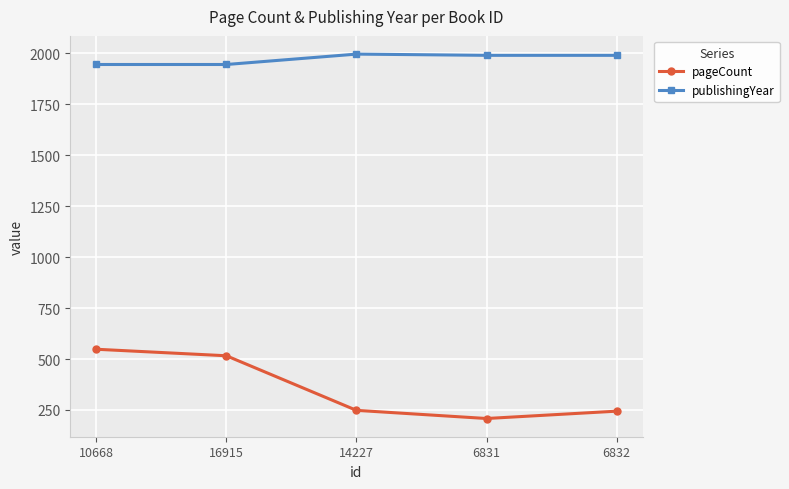

True or false: pageCount has more than 2 points higher than both neighbors.

False